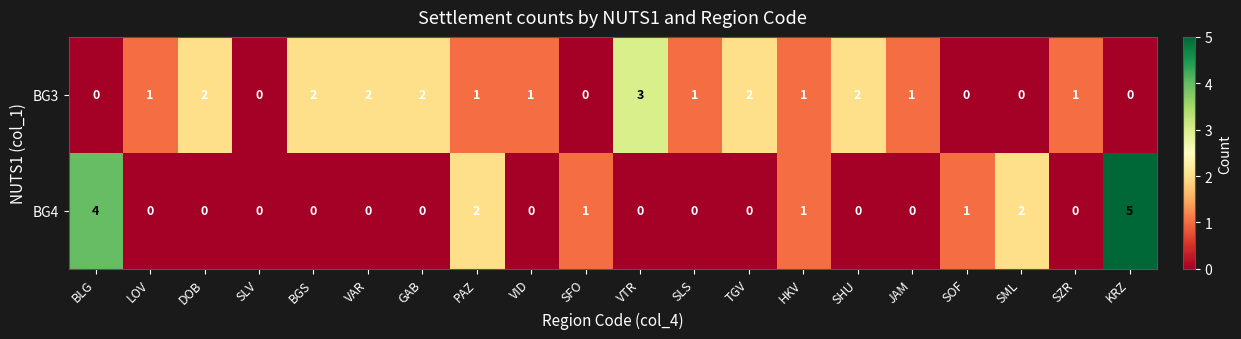

Count the BG3 values in the range 0 to 2.

19